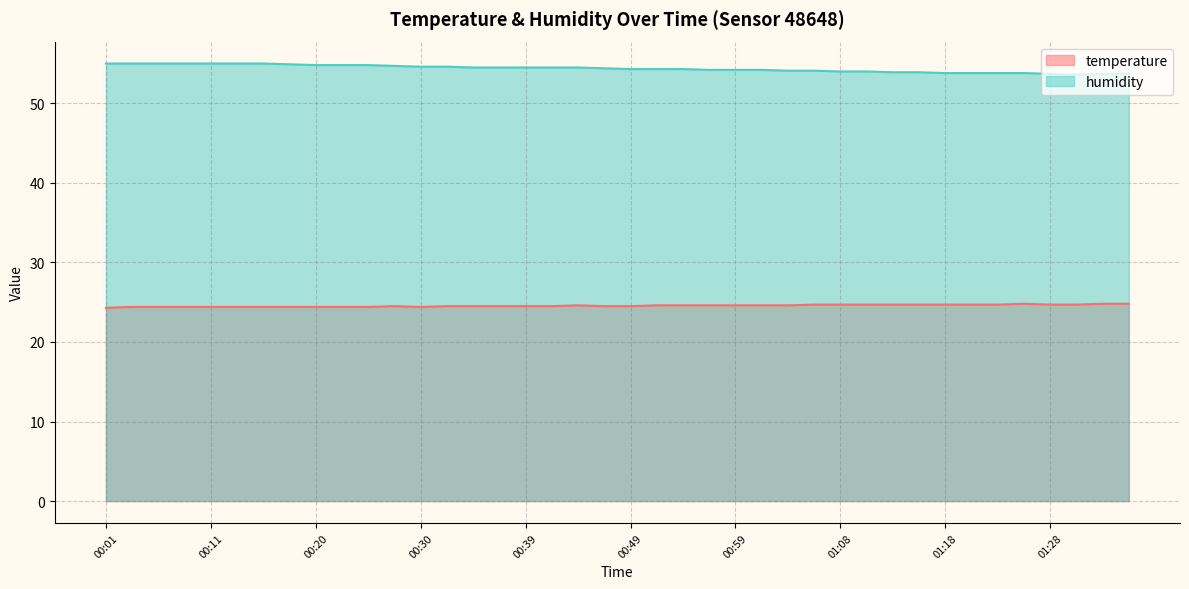

What is the average value of the temperature series?

24.6